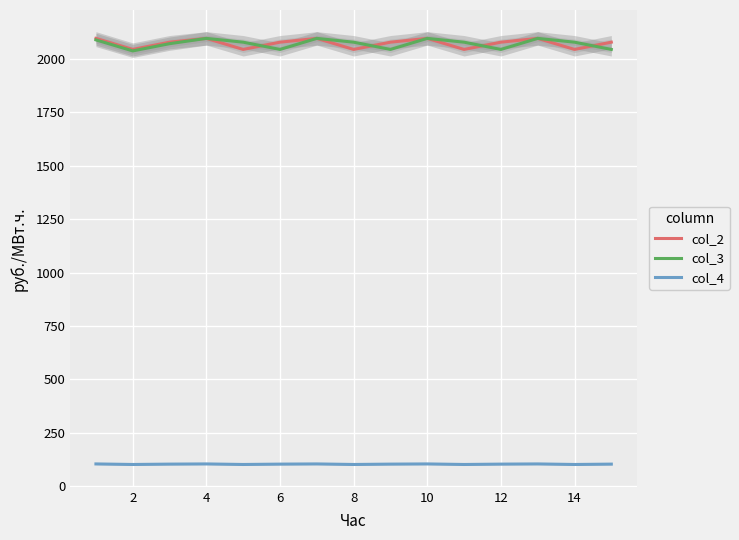

How many lines are shown in the chart?

3